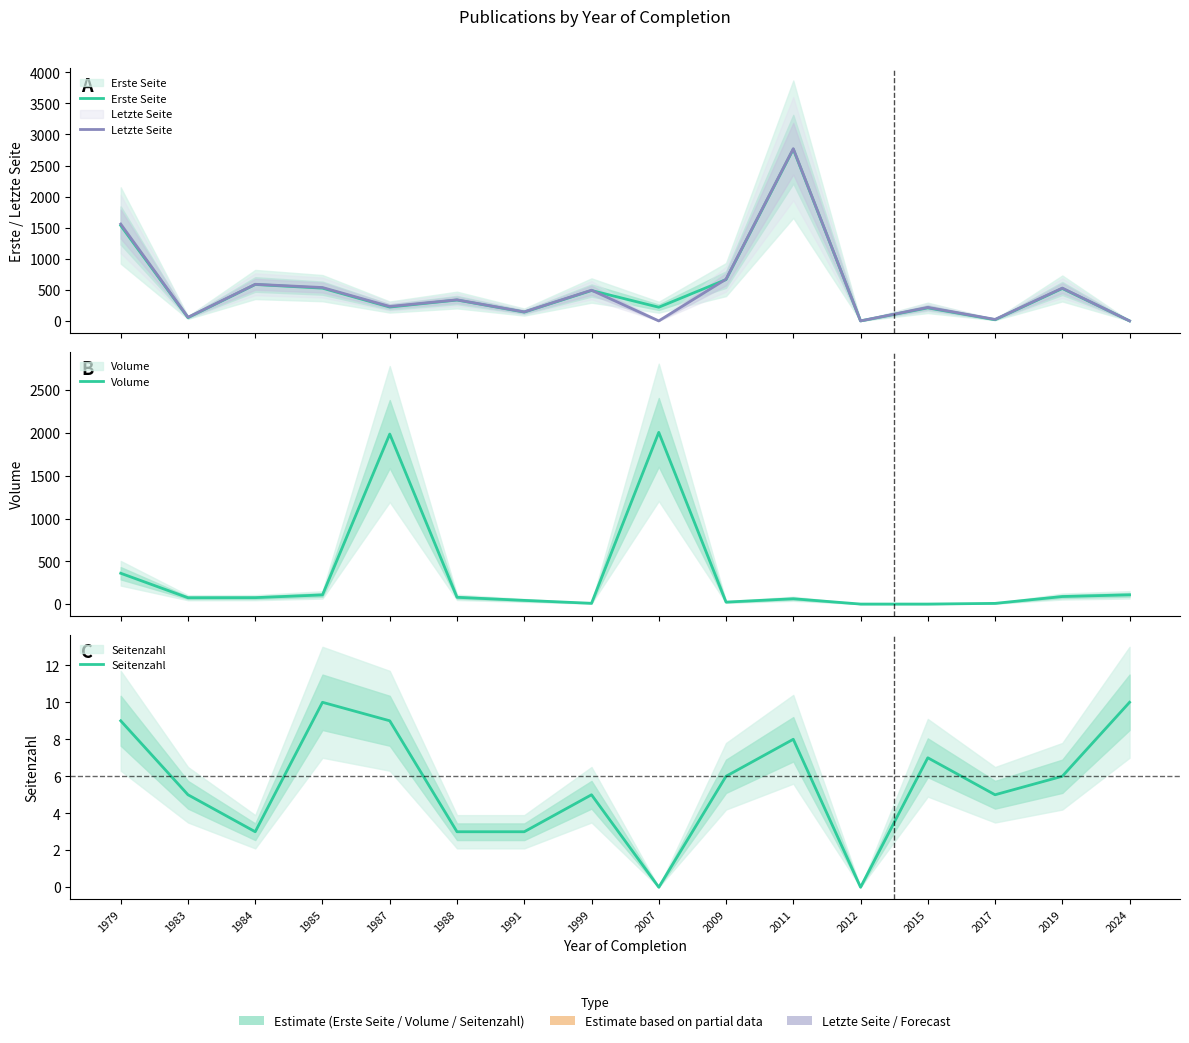

Does the chart display data point markers on the line(s)?

No